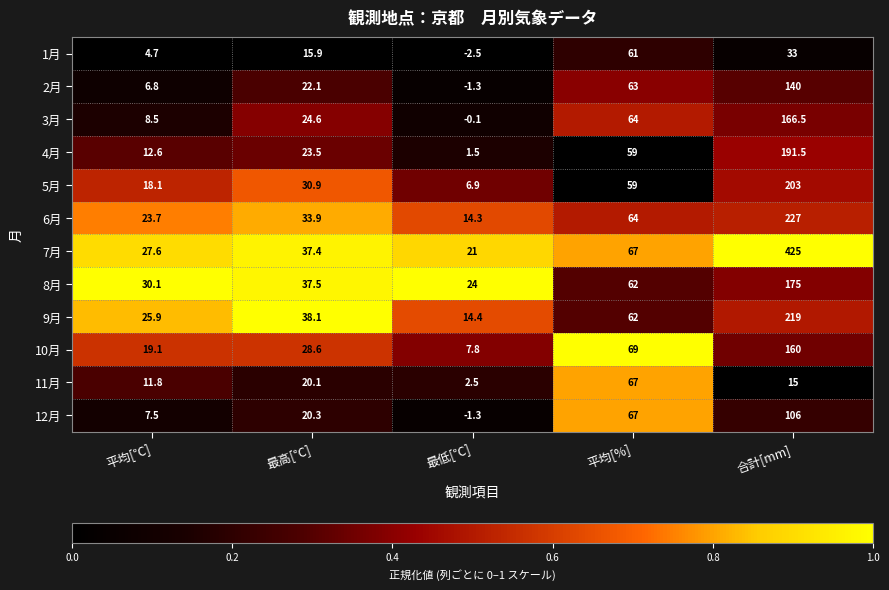

Is it true that 3月 equals 64.0 at 平均[%]?

True